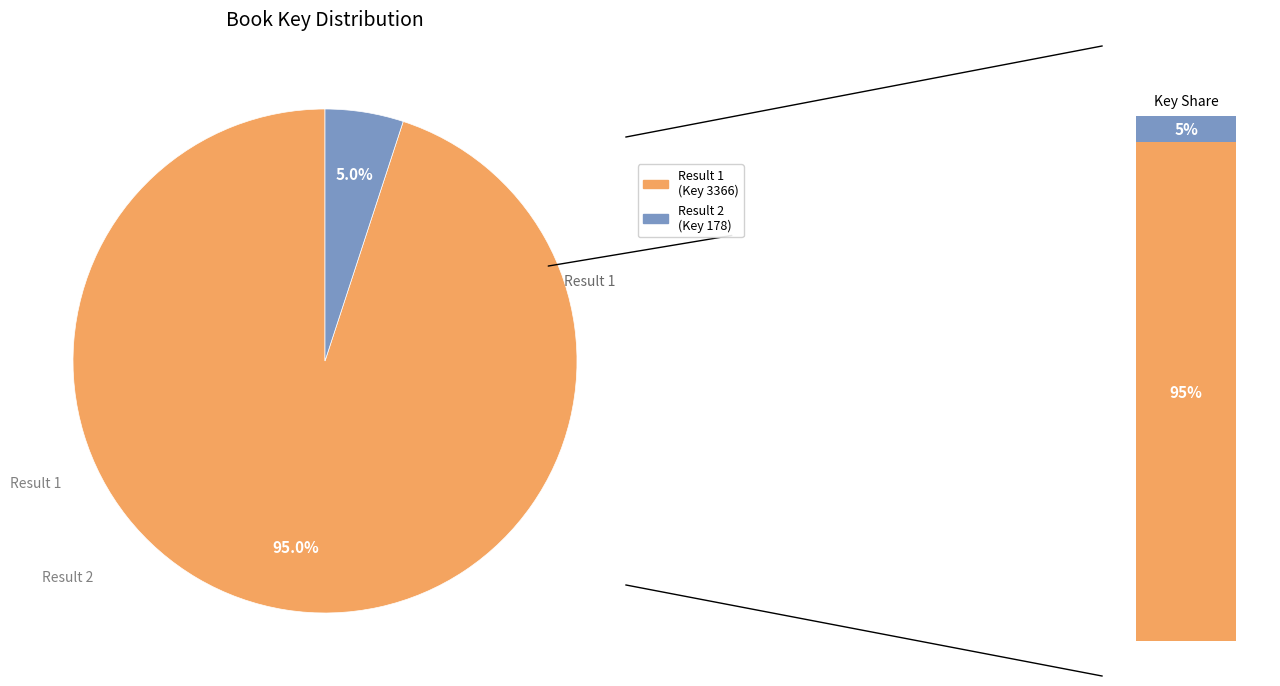

Does 2 represent more than half of the total?

No